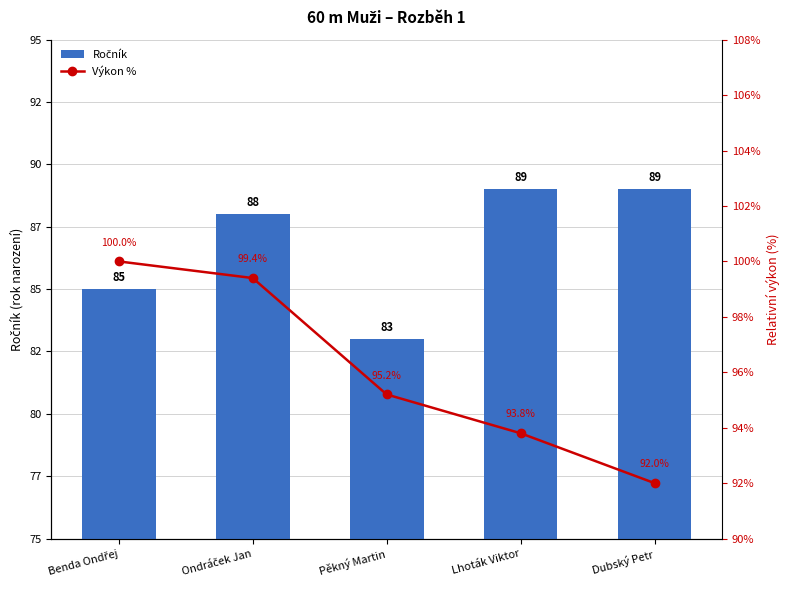

Which has a higher value, Dubský Petr or Lhoták Viktor?

Dubský Petr